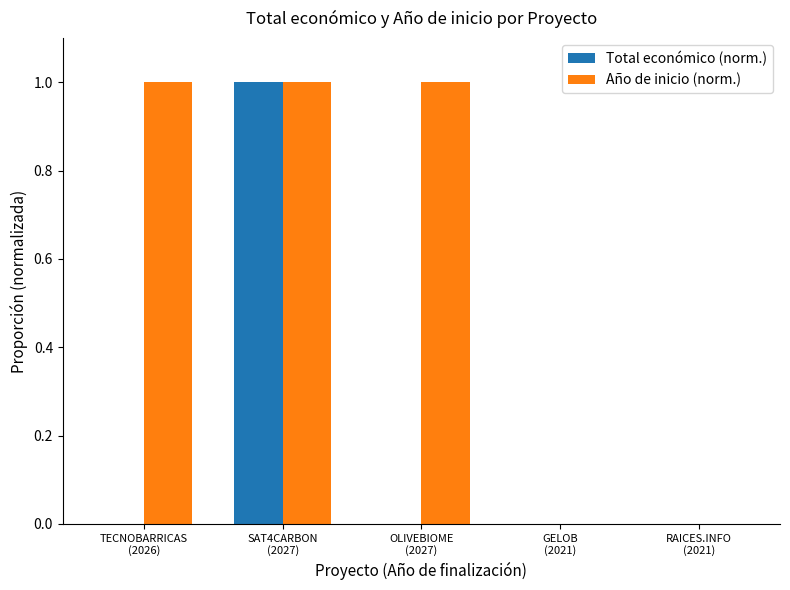

What is the greatest value displayed?

1.0